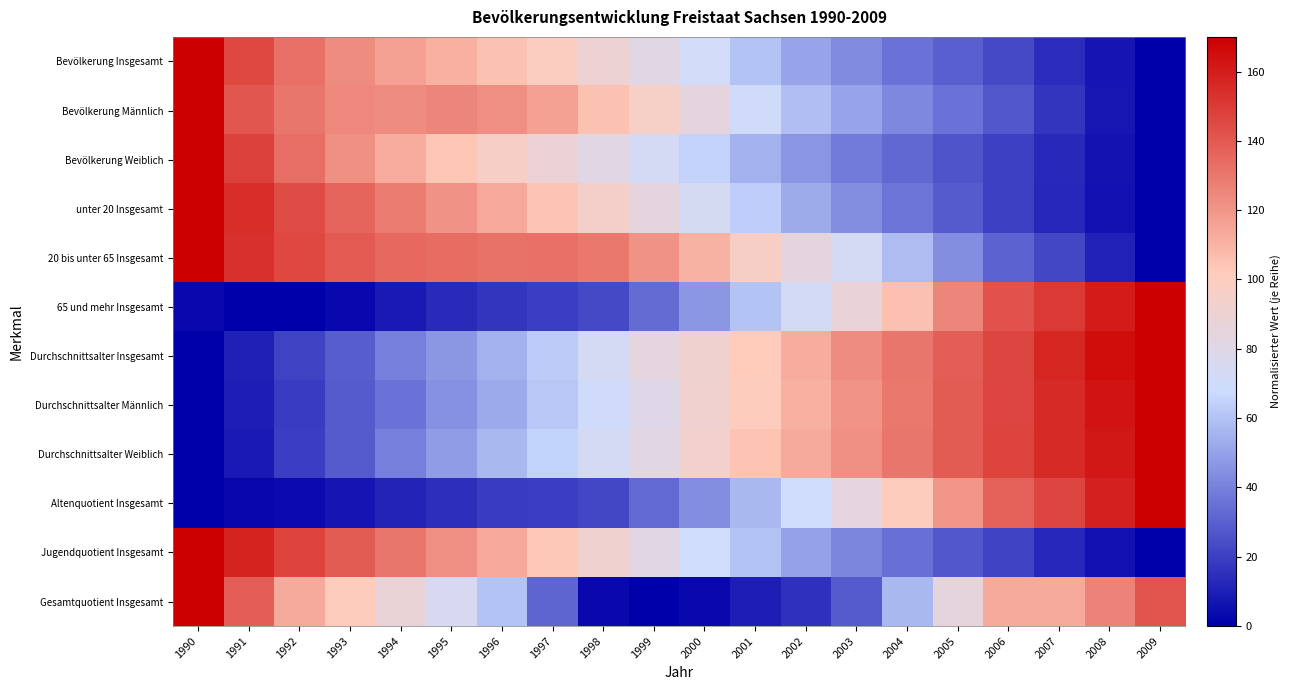

Between 2006 and 2007, which is larger?

2006